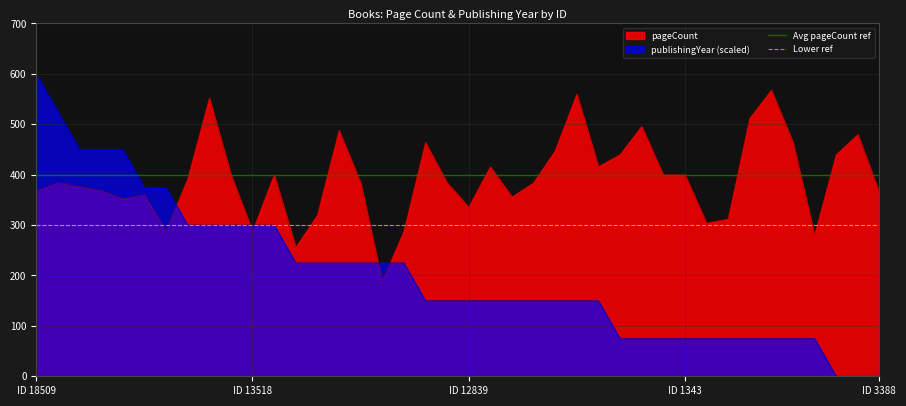

The Lower ref series shows 300 at ID 18509. True or false?

True